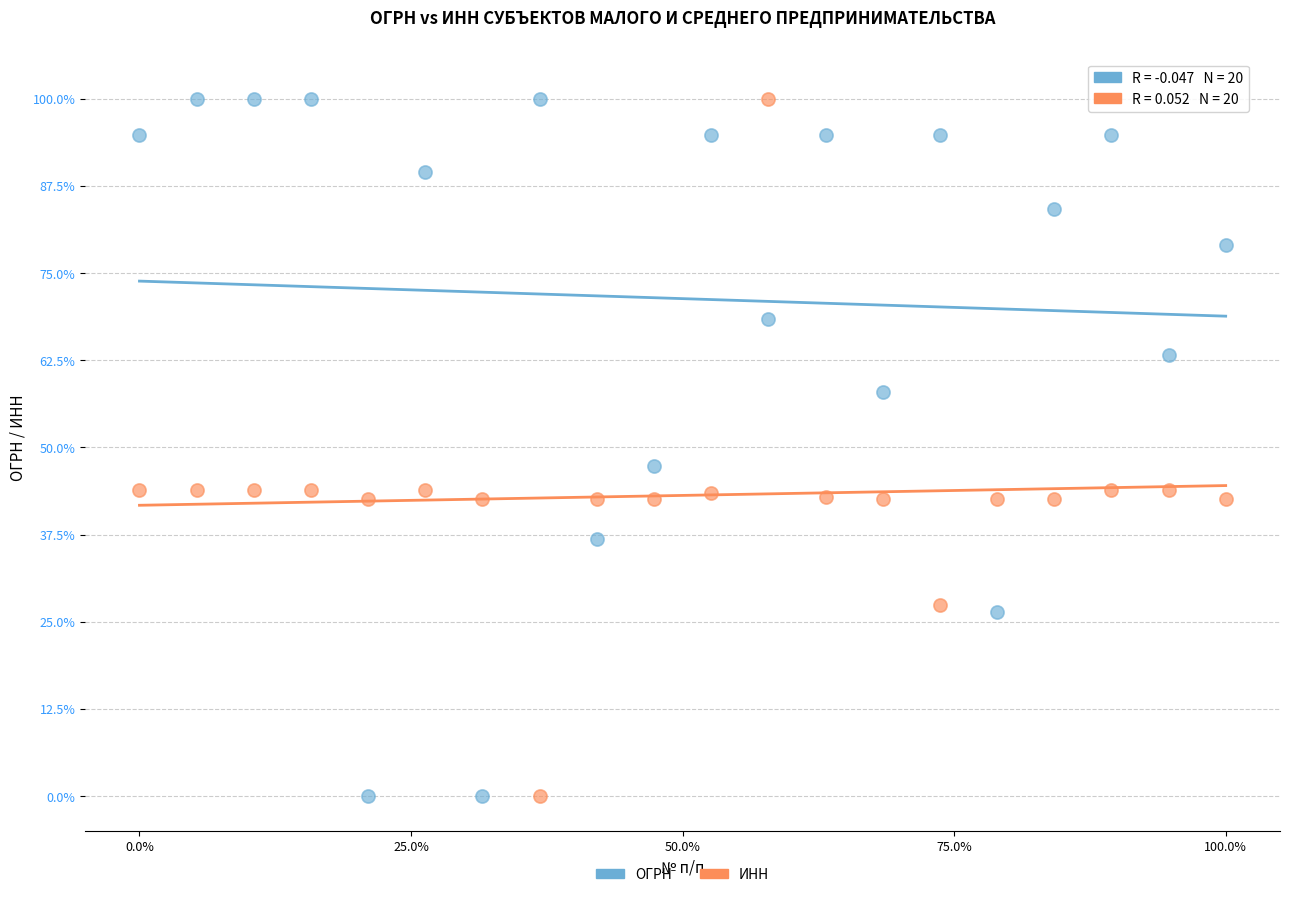

Across all data points, what is the range of X values (max minus min)?

100.0